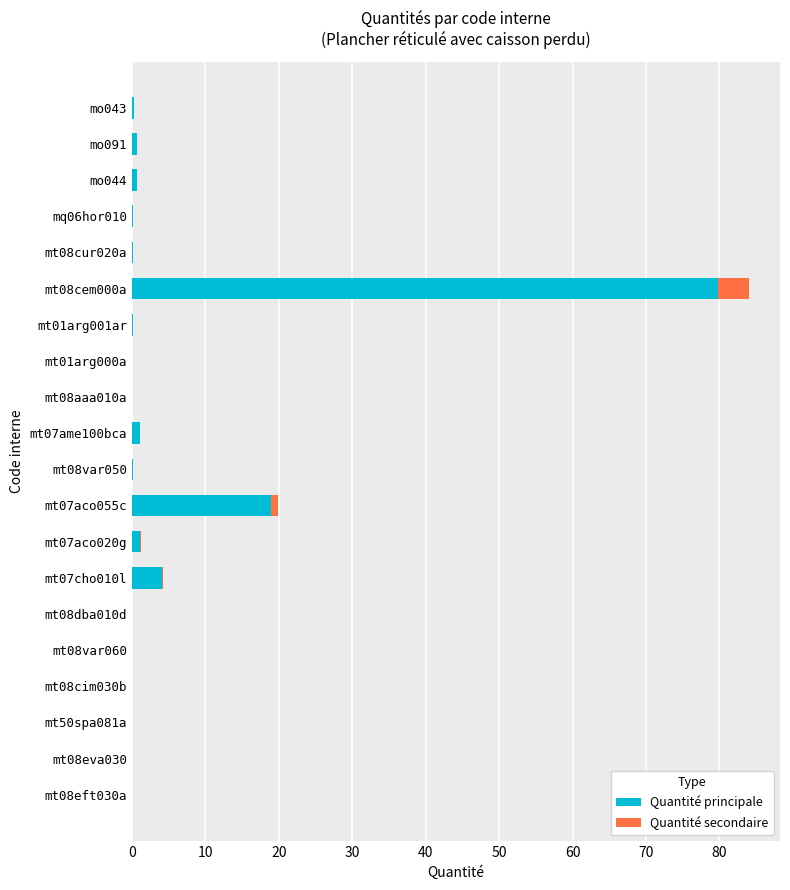

At which label does Quantité principale reach its peak?

mt08cem000a